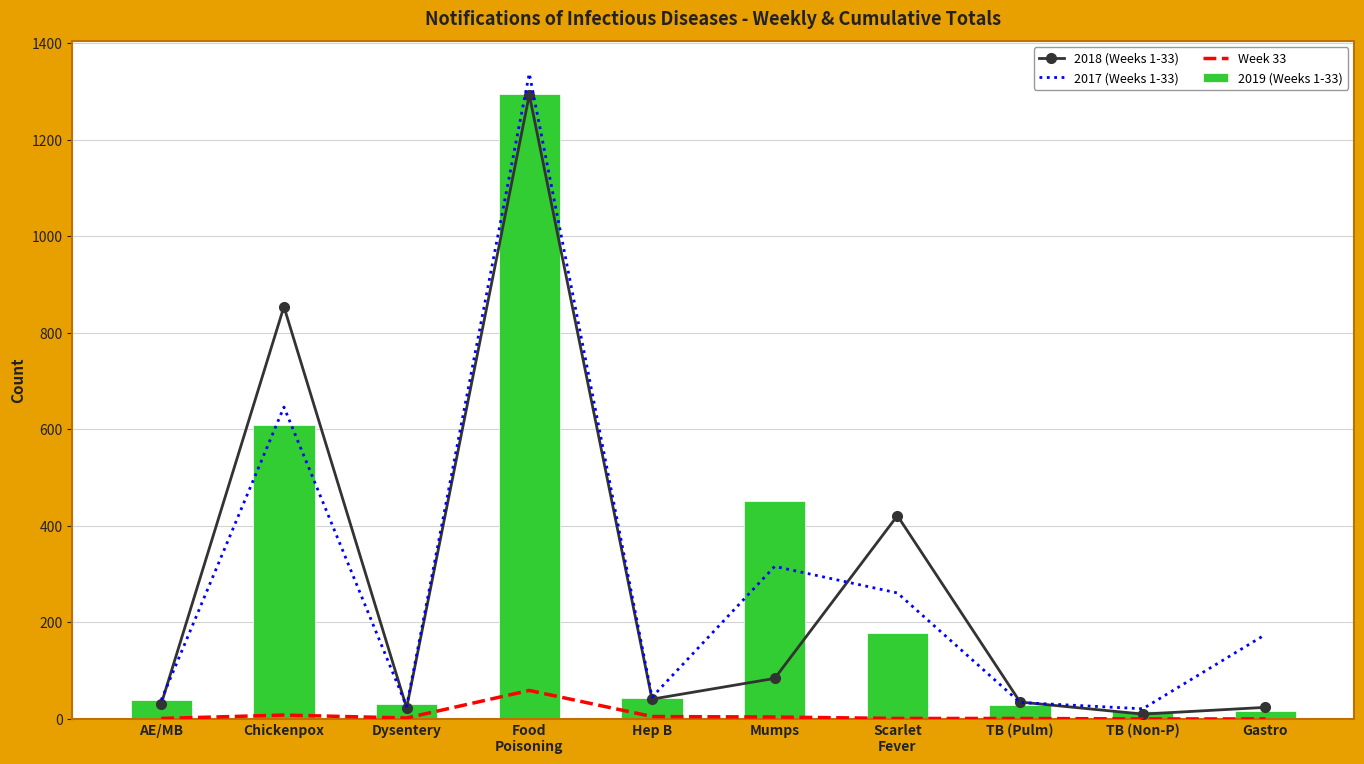

Reading left to right, transcribe all the data shown in this chart.

2018 (Weeks 1-33): AE/MB=31	Chickenpox=854	Dysentery=23	Food
Poisoning=1293	Hep B=41	Mumps=84	Scarlet
Fever=421	TB (Pulm)=35	TB (Non-P)=10	Gastro=24
2017 (Weeks 1-33): AE/MB=39	Chickenpox=646	Dysentery=26	Food
Poisoning=1337	Hep B=45	Mumps=316	Scarlet
Fever=261	TB (Pulm)=34	TB (Non-P)=21	Gastro=175
Week 33: AE/MB=1	Chickenpox=8	Dysentery=2	Food
Poisoning=59	Hep B=5	Mumps=4	Scarlet
Fever=1	TB (Pulm)=1	TB (Non-P)=0	Gastro=0
2019 (Weeks 1-33): AE/MB=39	Chickenpox=609	Dysentery=30	Food
Poisoning=1295	Hep B=44	Mumps=452	Scarlet
Fever=179	TB (Pulm)=28	TB (Non-P)=17	Gastro=17